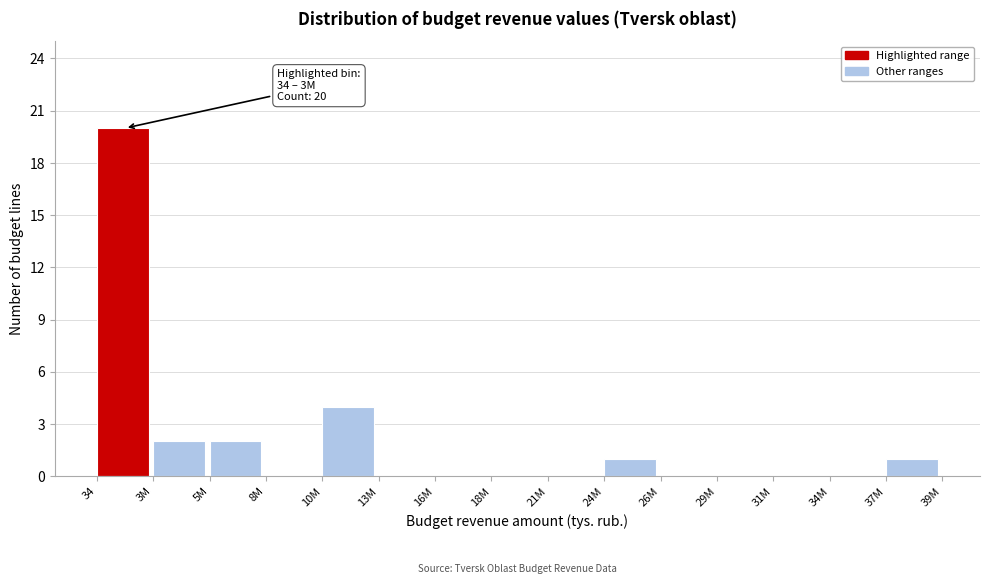

Reading left to right, list all the values displayed in this chart.

34=20	3M=2	5M=2	8M=0	10M=4	13M=0	16M=0	18M=0	21M=0	24M=1	26M=0	29M=0	31M=0	34M=0	37M=1